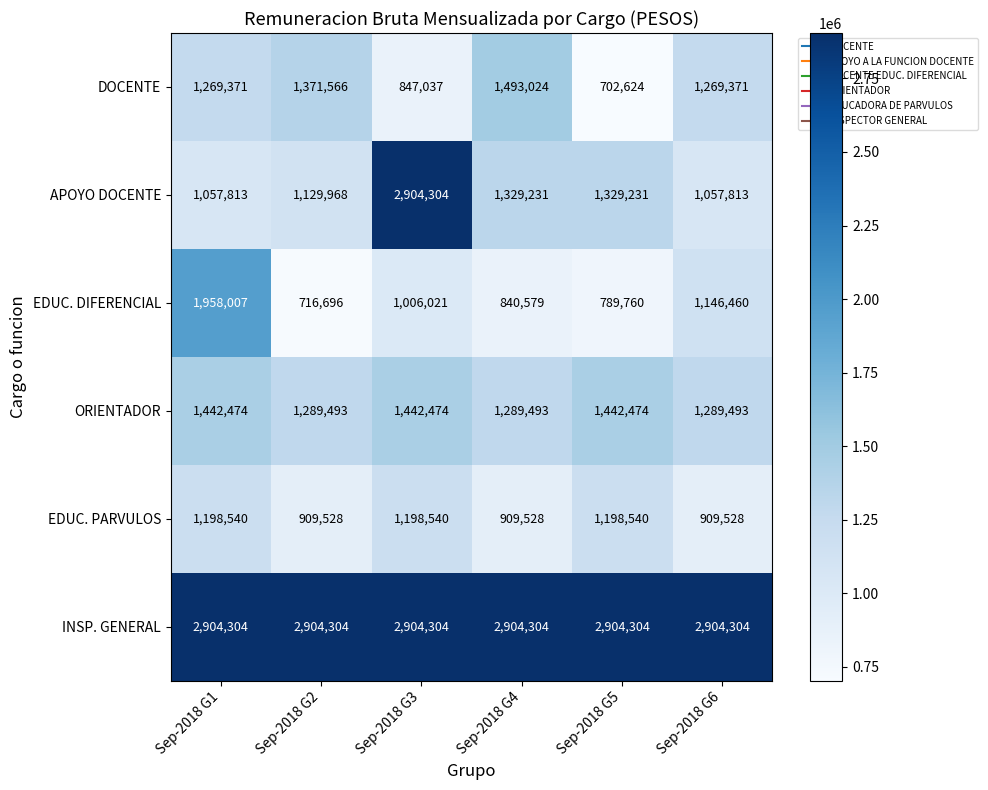

How many series are shown in this chart?

6